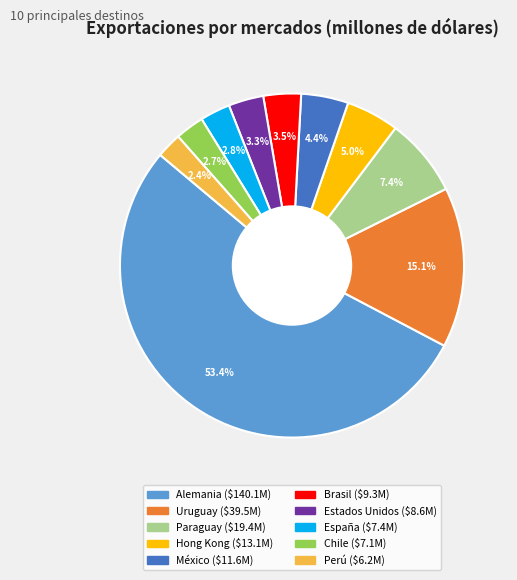

Which slice is the largest?

Alemania